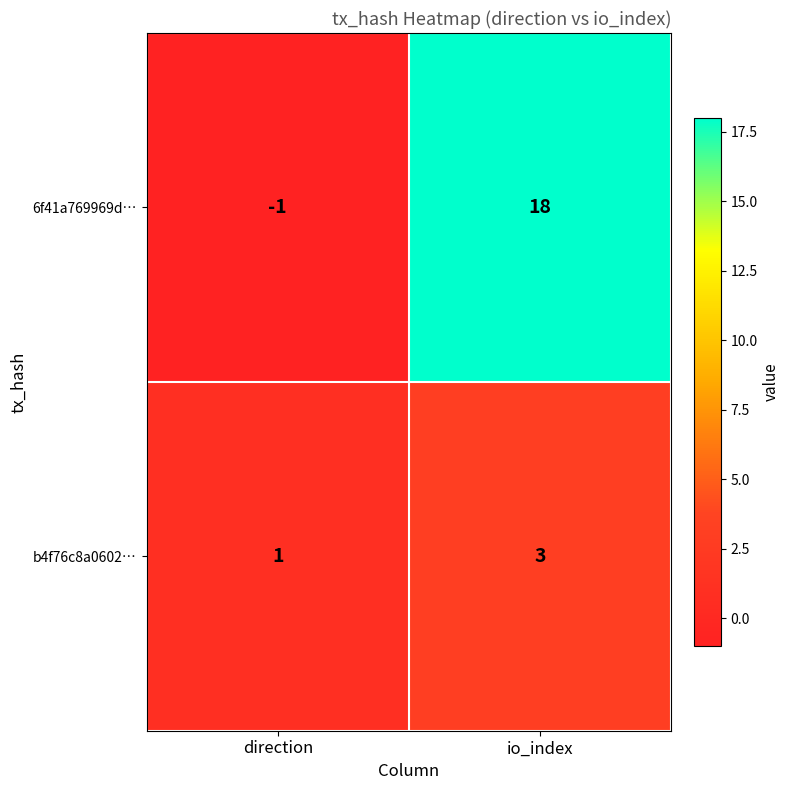

Reading left to right, extract all data points from this chart.

6f41a769969d…: direction=-1	io_index=18
b4f76c8a0602…: direction=1	io_index=3